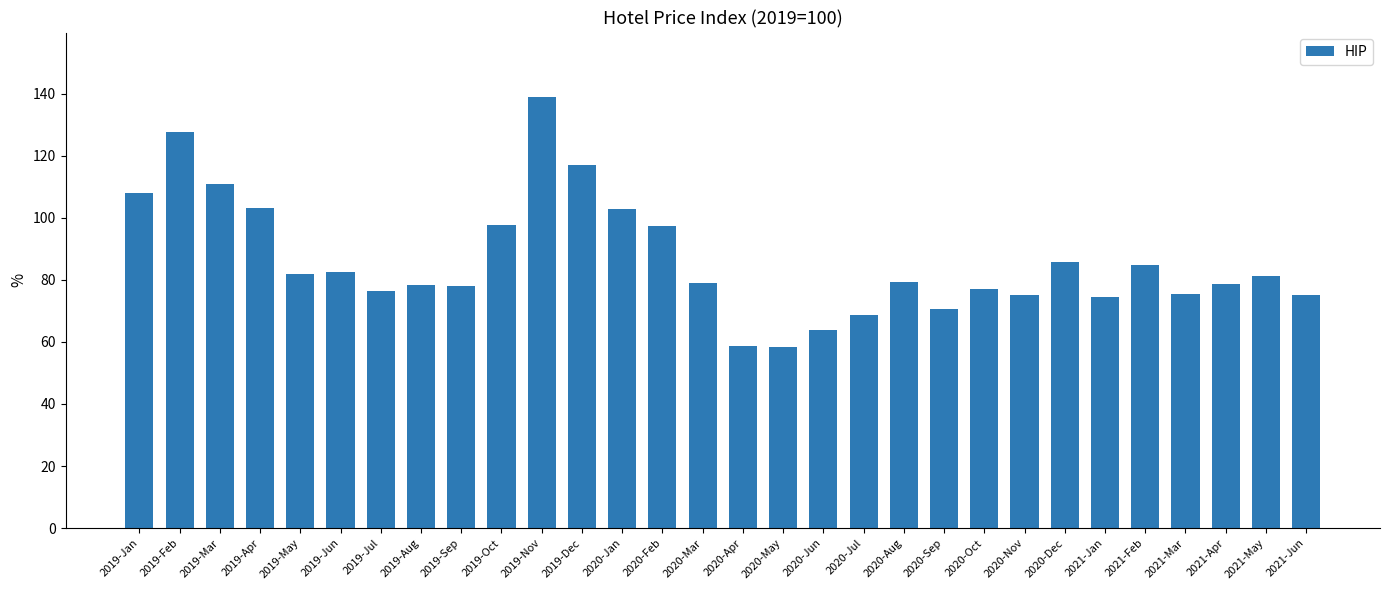

True or false: the data shows 138.8 at 2019-Nov.

True